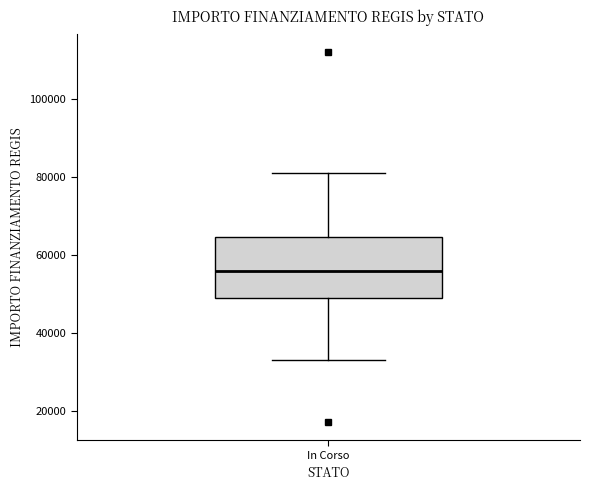

Where does the median line of the box for In Corso sit on the y-axis? The values are not printed on the chart, so give them approximately, as read against the axis.

56000